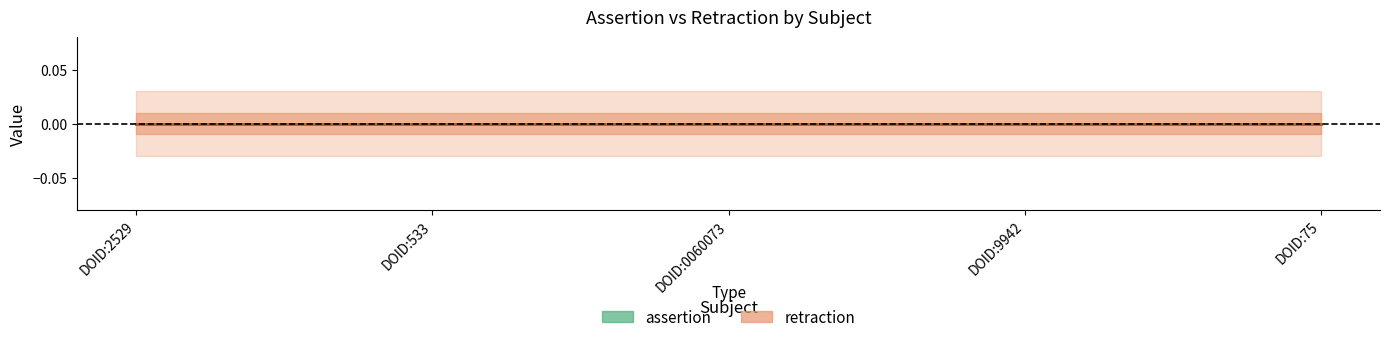

Which series has the largest range (max minus min)?

assertion